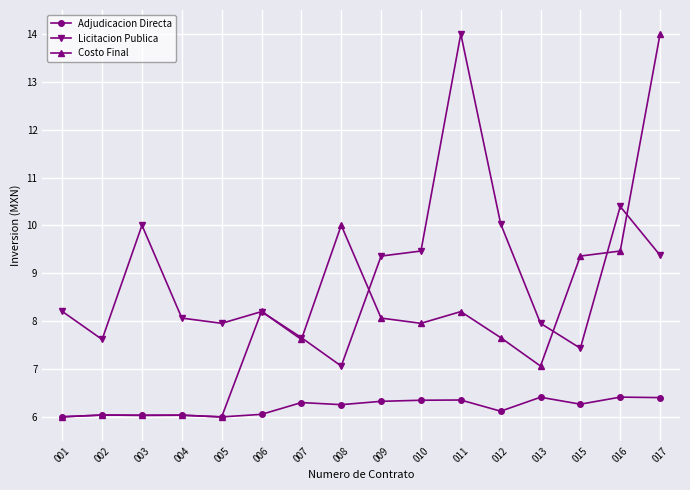

The Licitacion Publica series shows 14.0 at 011. True or false?

True